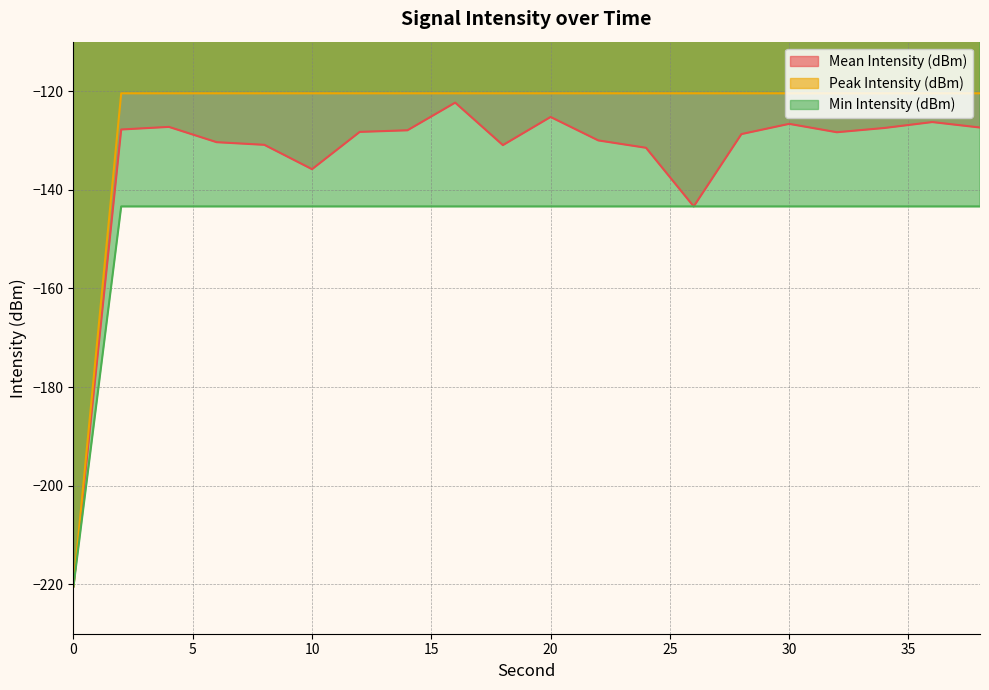

How many values in the Mean Intensity (dBm) series are below -128?

11